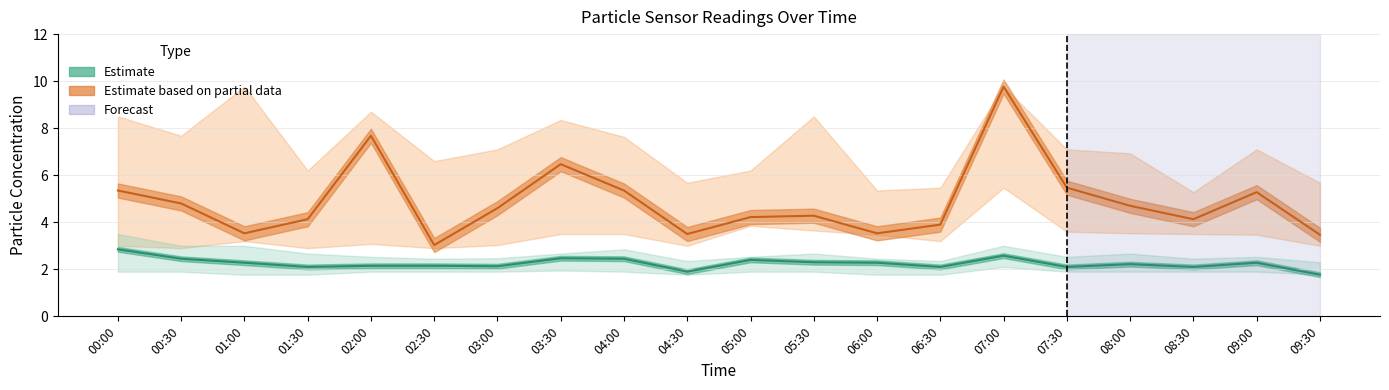

What is the total value across all series at 01:30?

6.2